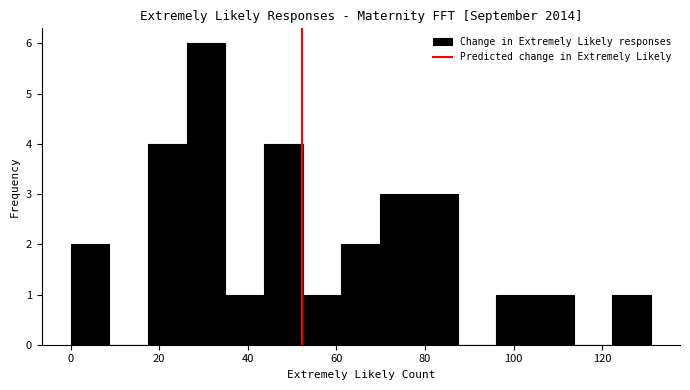

Over which range of the x-axis is the bar tallest?

26 to 34